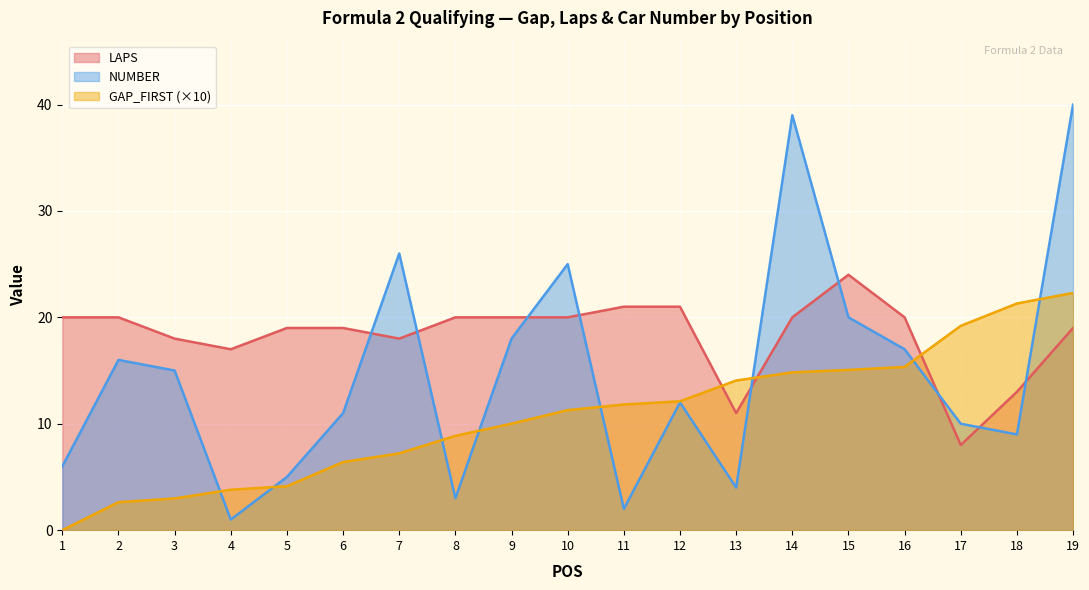

True or false: LAPS has a value of 13.0 at 18.

True